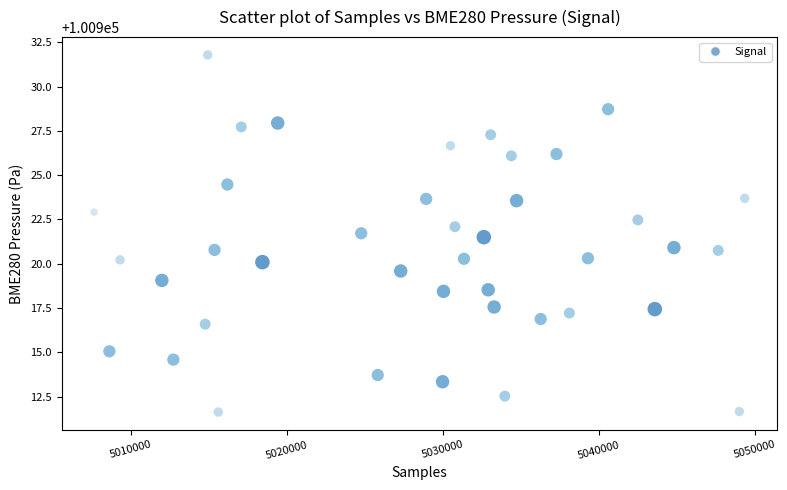

What is the range of X values (max minus min)?

41687.0